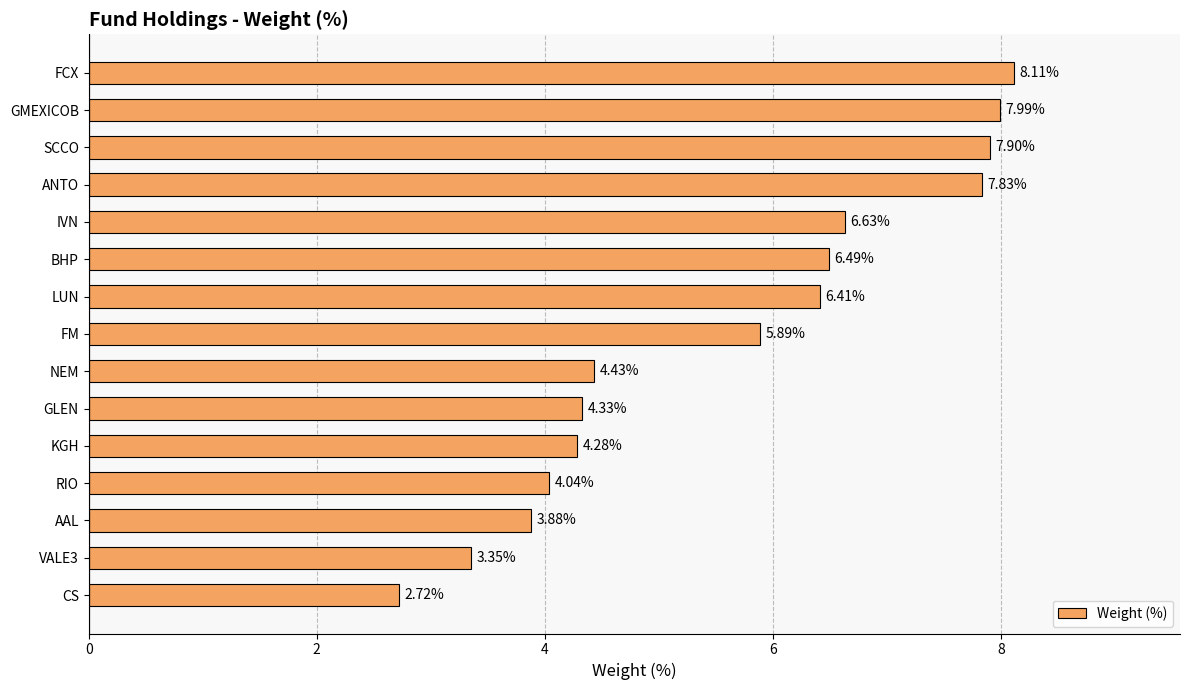

Does the chart contain any negative values?

No